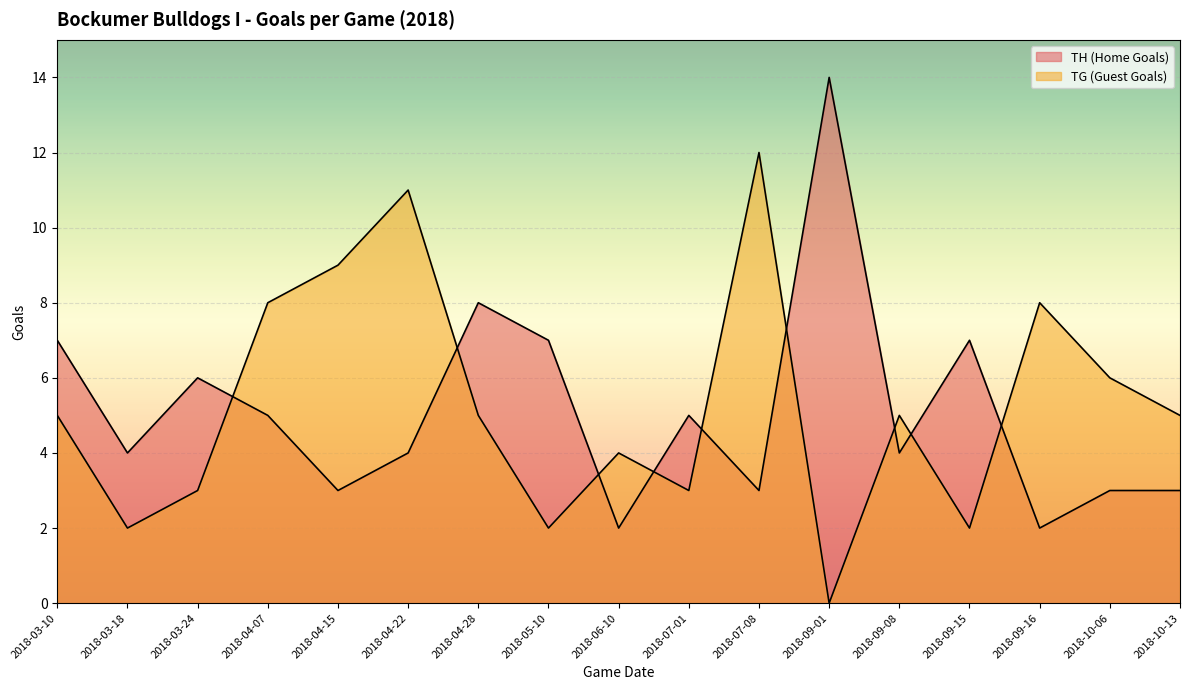

Where do TH (Home Goals) and TG (Guest Goals) first cross each other?

2018-03-24 and 2018-04-07